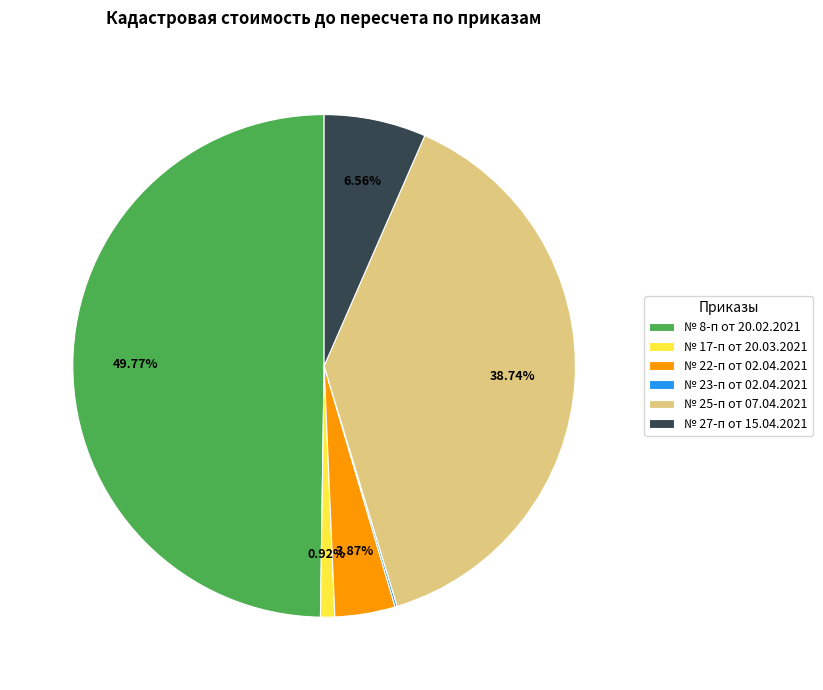

Approximately how many times larger is the value at № 27-п от 15.04.2021 compared to № 17-п от 20.03.2021?

7.2